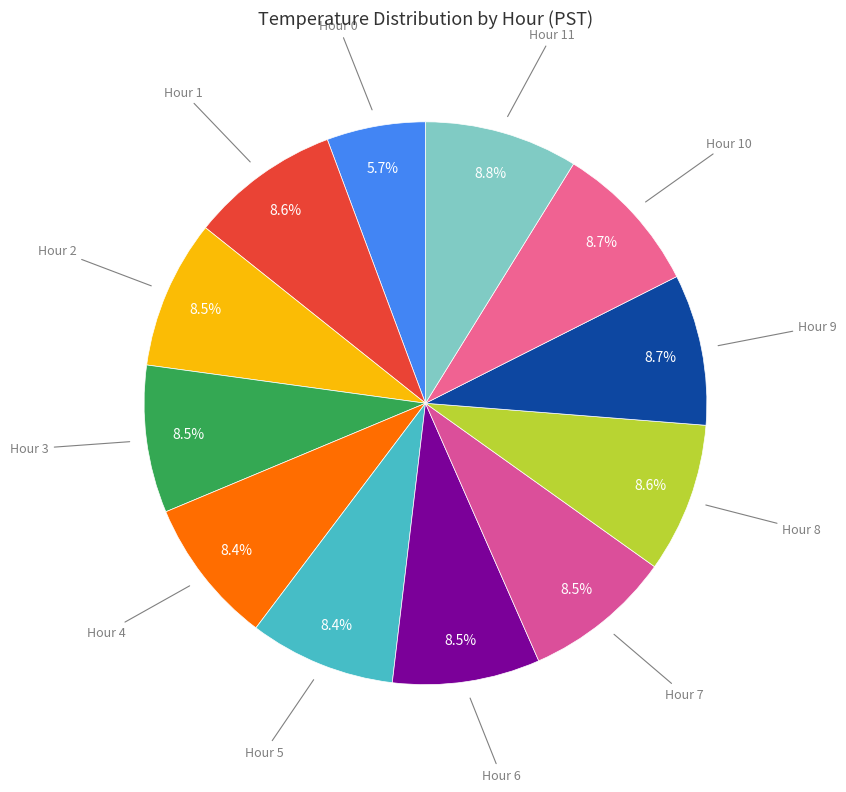

What is the largest slice in the pie chart?

Hour 11